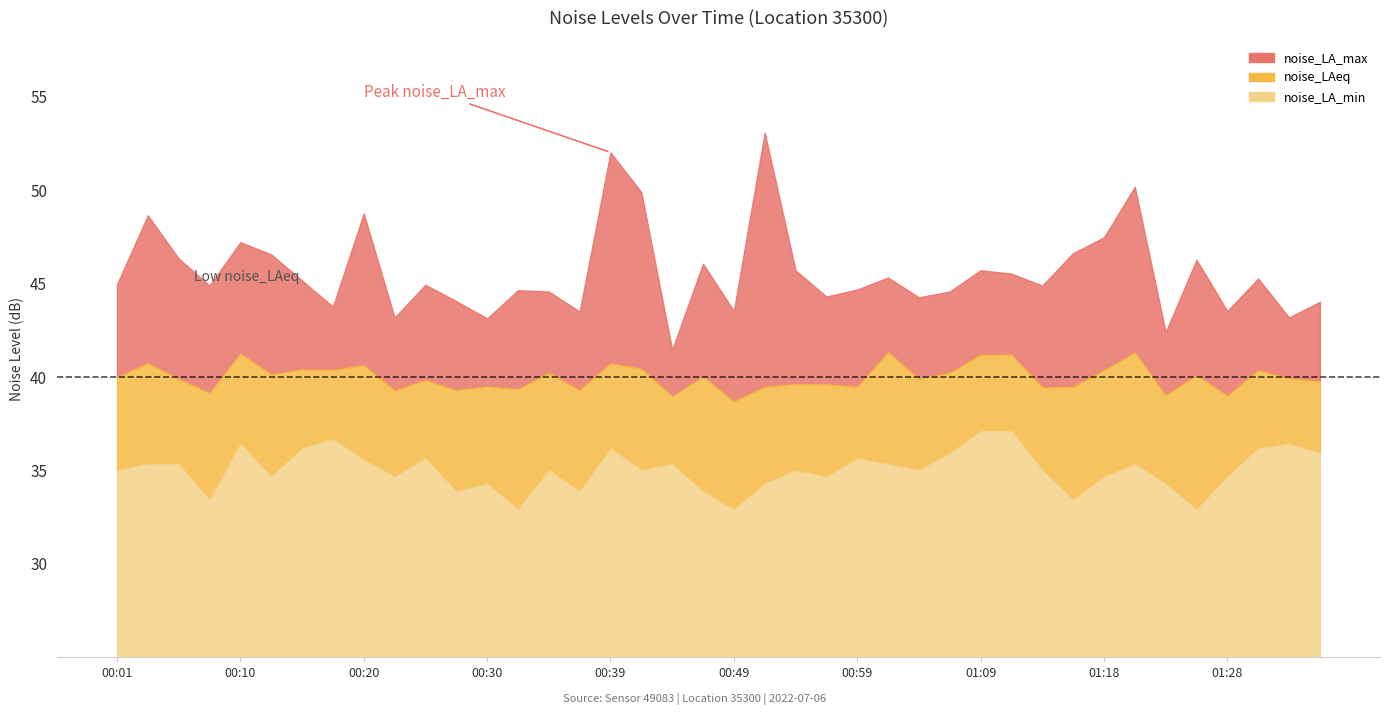

What is the average value of the noise_LA_min series?

35.0